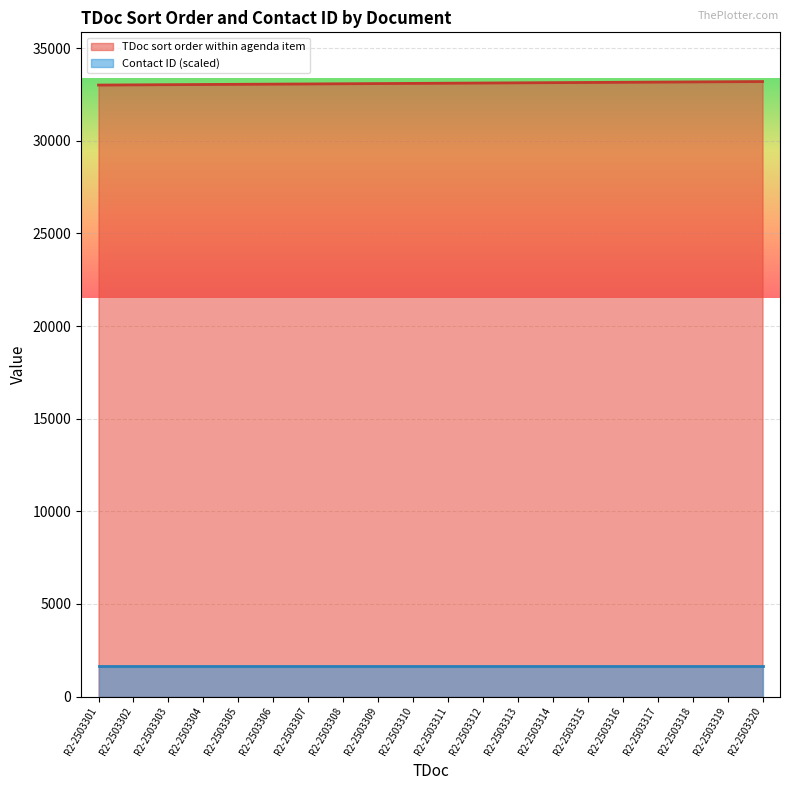

Which label corresponds to the smallest value in the chart?

R2-2503301